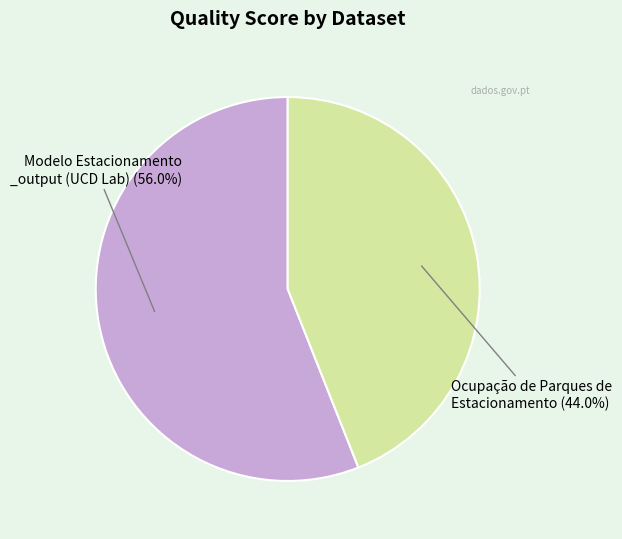

Is there a majority slice in this chart?

Yes